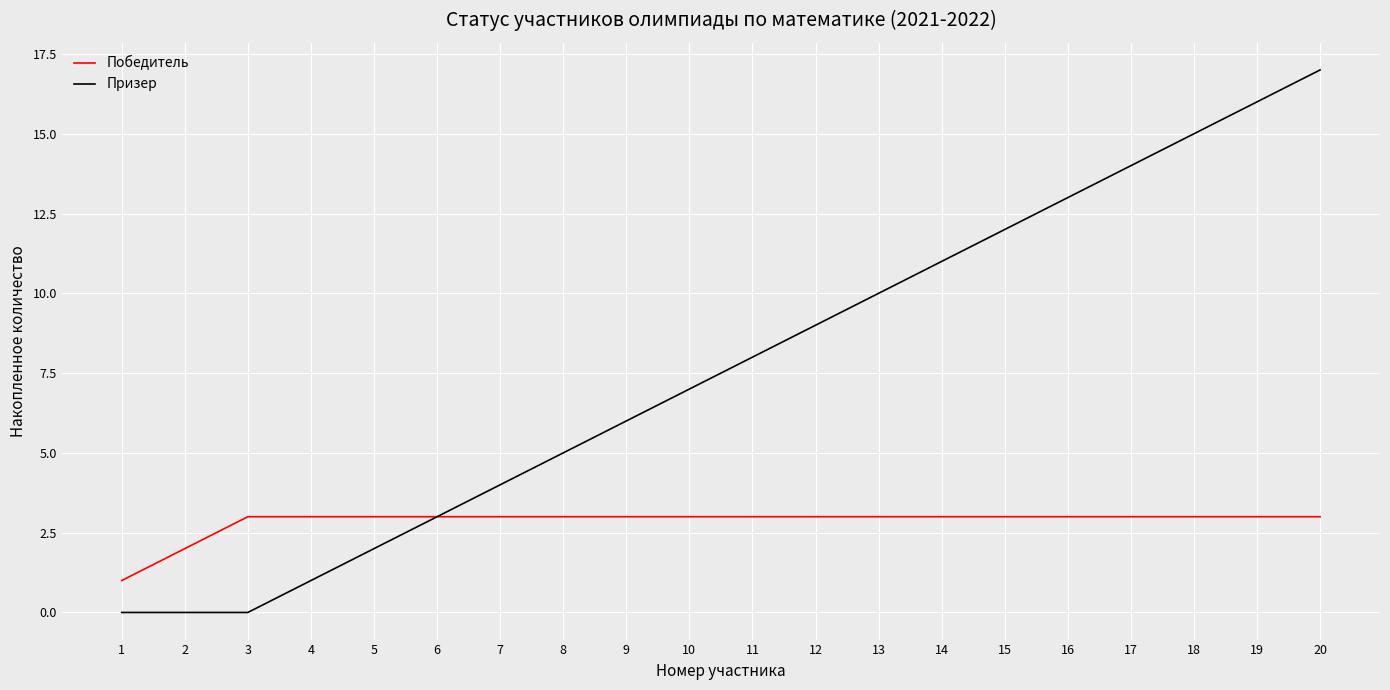

At which category is the sum across all series the highest?

20